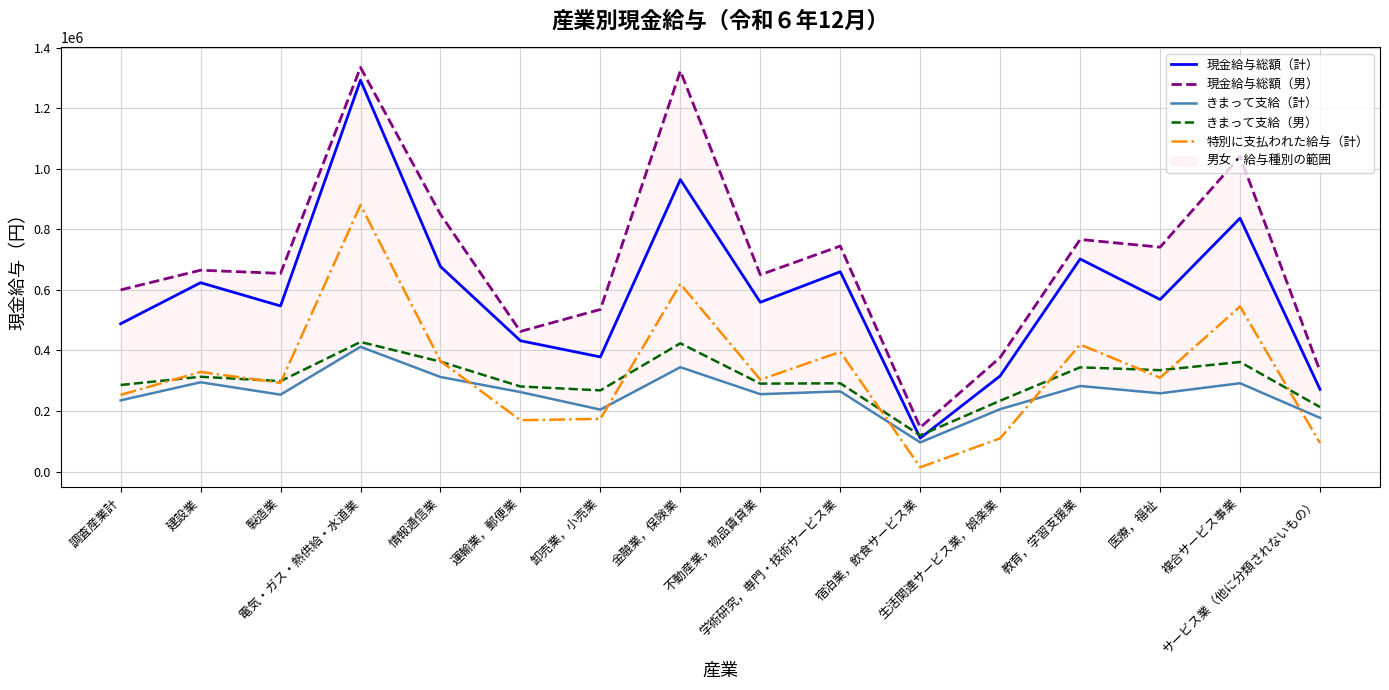

How many series are shown in this chart?

5